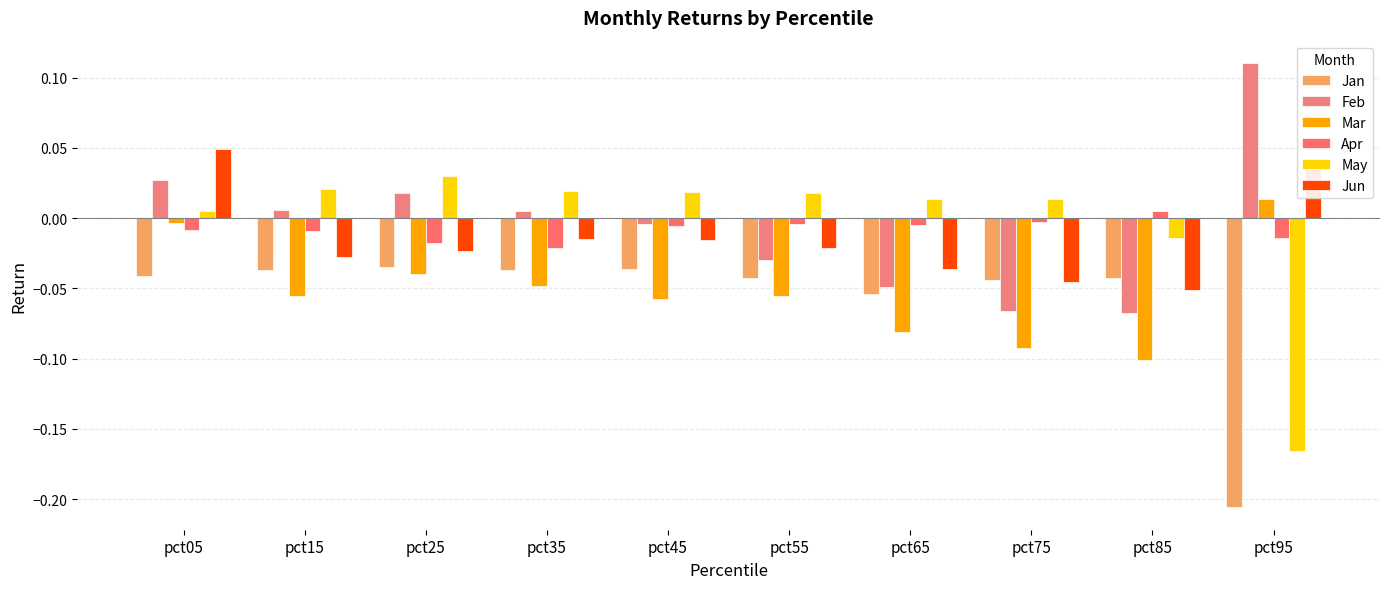

The May series shows 0.0 at pct55. True or false?

True